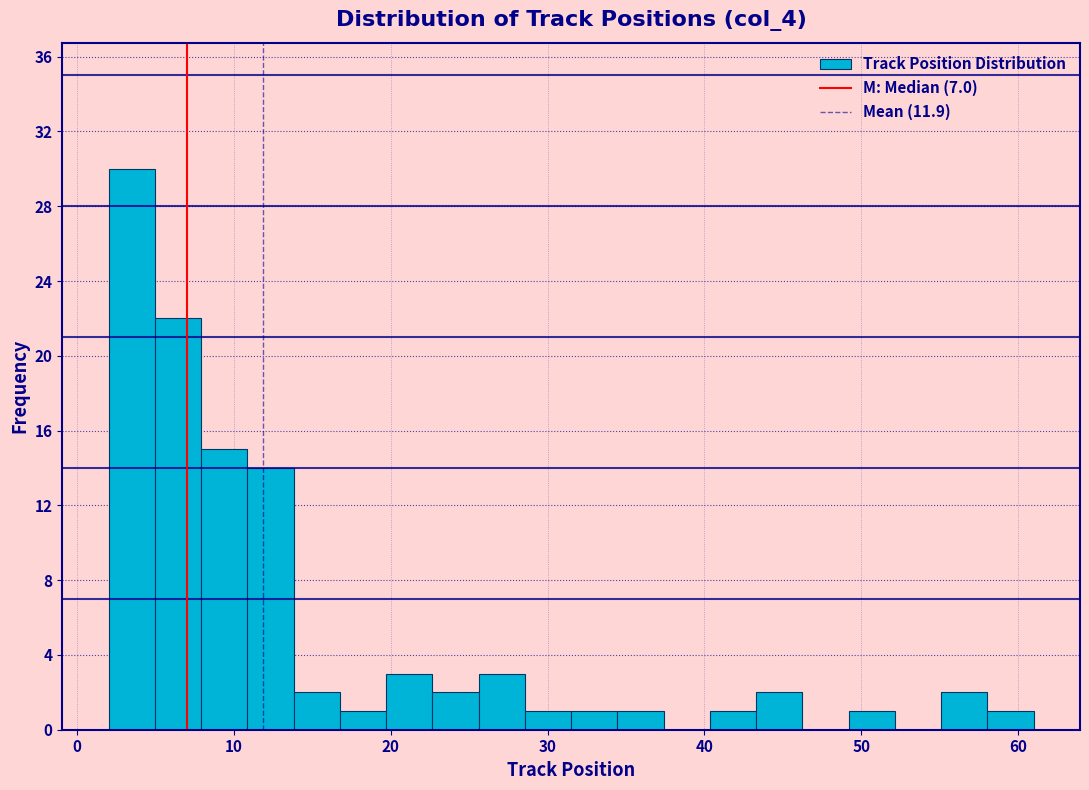

Read against the x-axis, roughly where is the centre of the tallest bar?

3